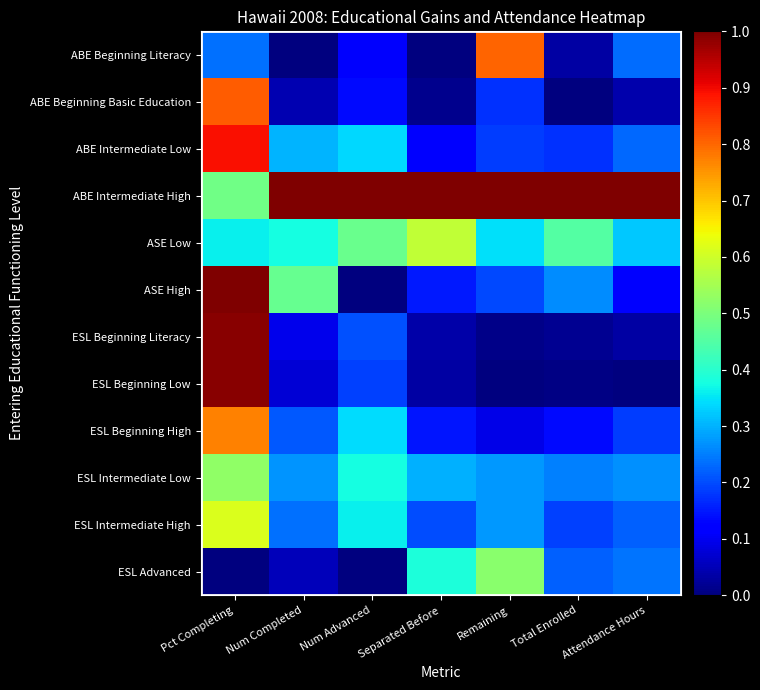

Which series has the widest spread of values?

ASE High